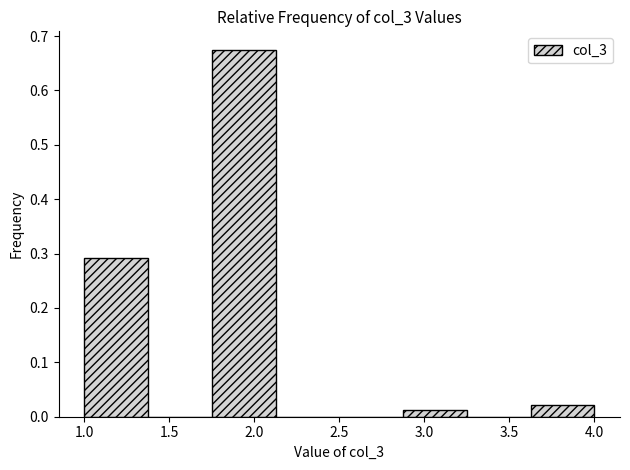

Which range on the x-axis has the tallest bar?

1.750 to 2.125